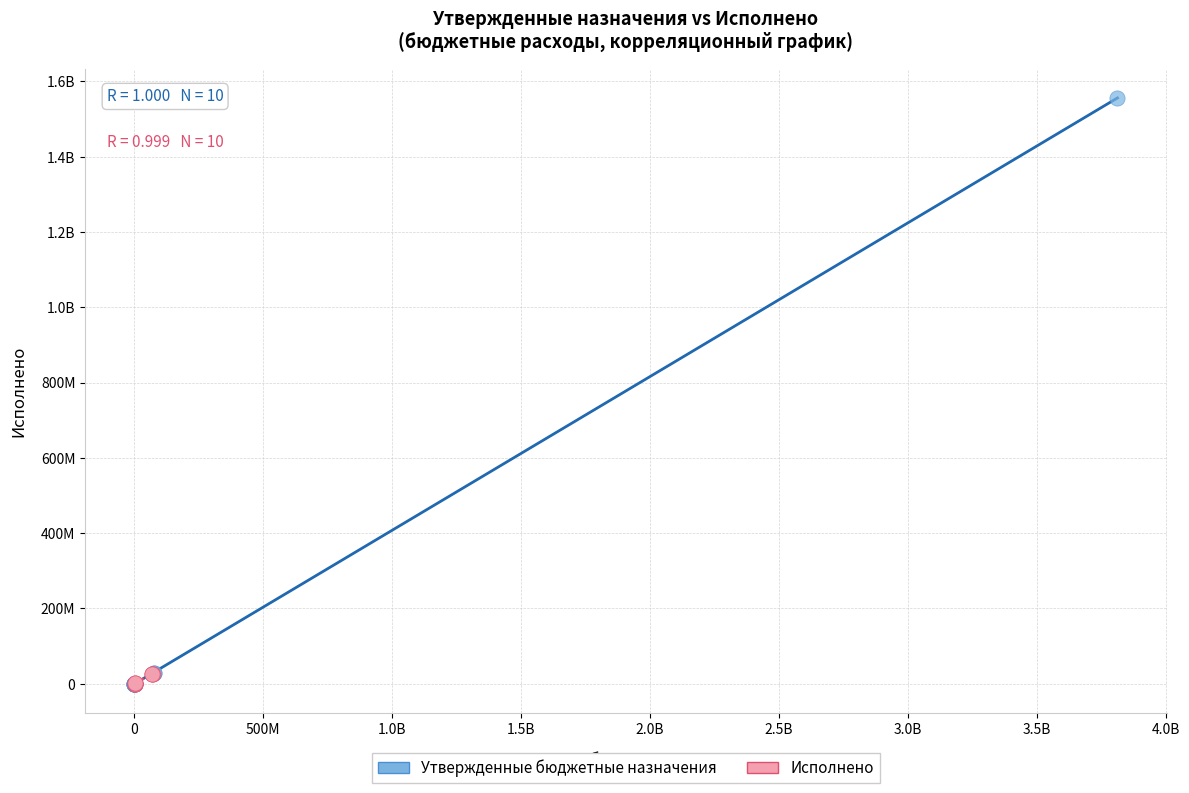

What are all the series names shown in the legend?

Утвержденные бюджетные назначения, Исполнено